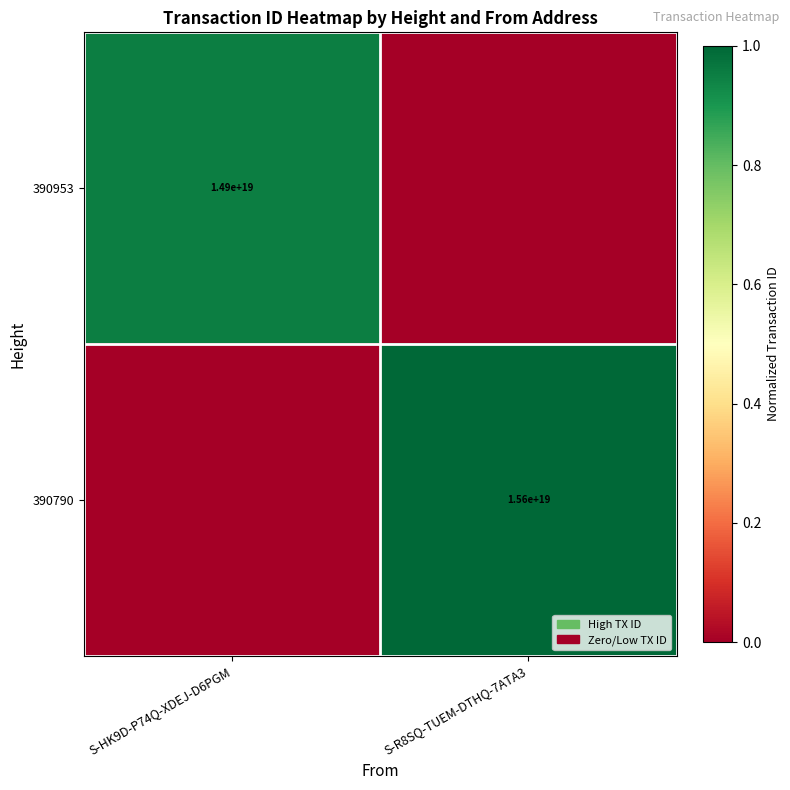

The value of 390953 at S-HK9D-P74Q-XDEJ-D6PGM is 26046942336990781440. True or false?

False